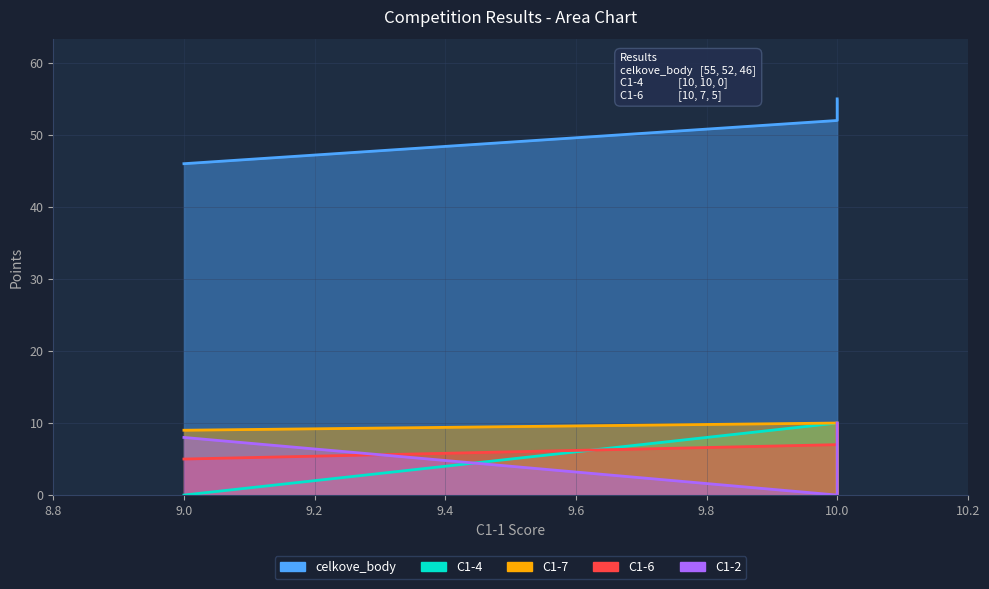

The value of C1-4 at 10.0 is 17. True or false?

False